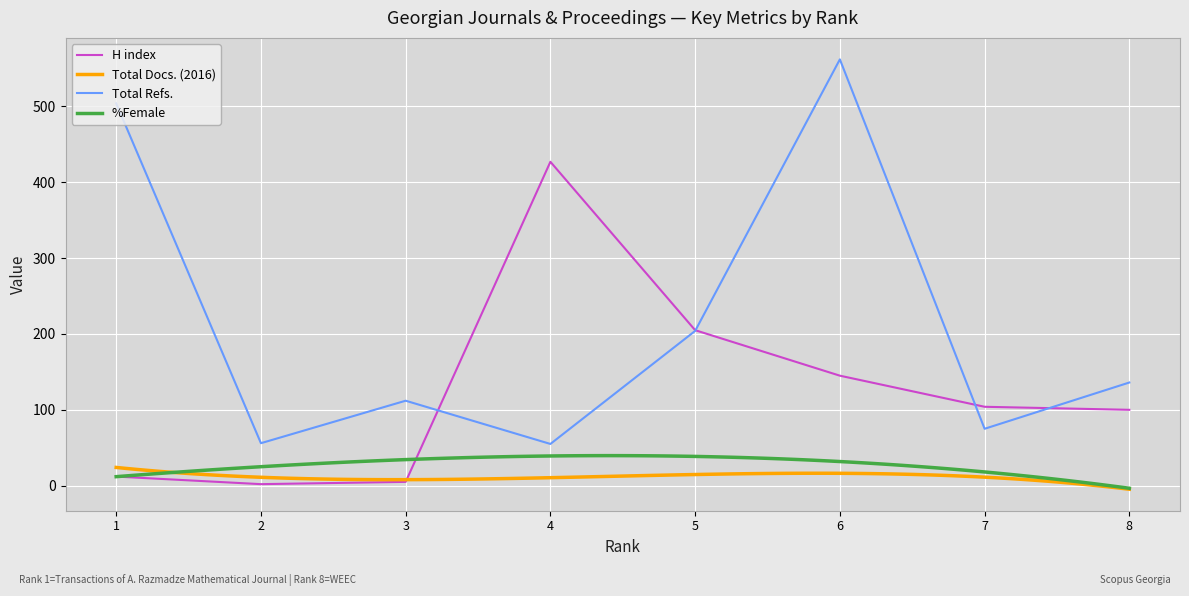

Between 2 and 1, which is larger?

1